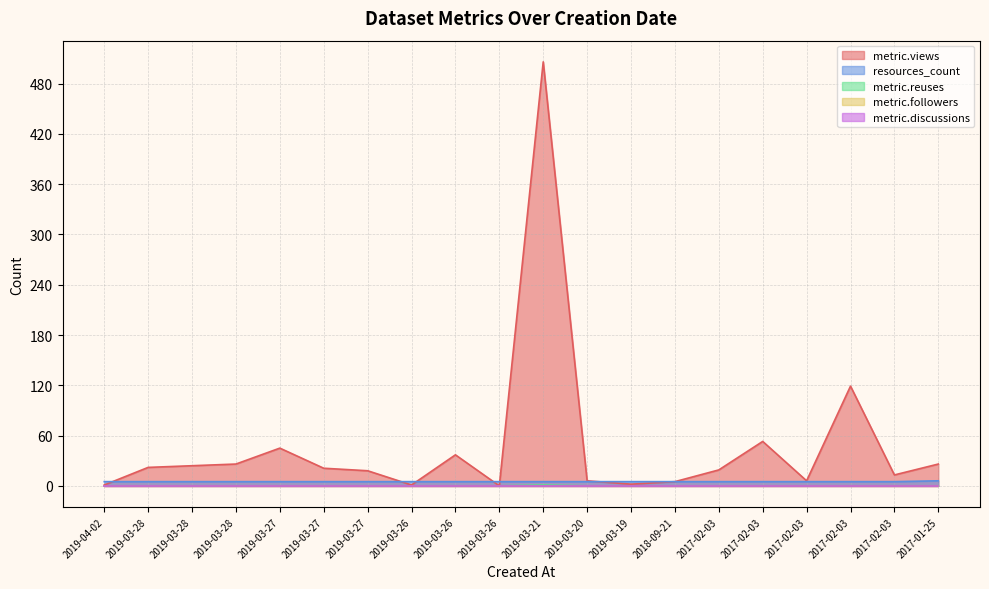

True or false: metric.reuses has more than 1 points higher than both neighbors.

False